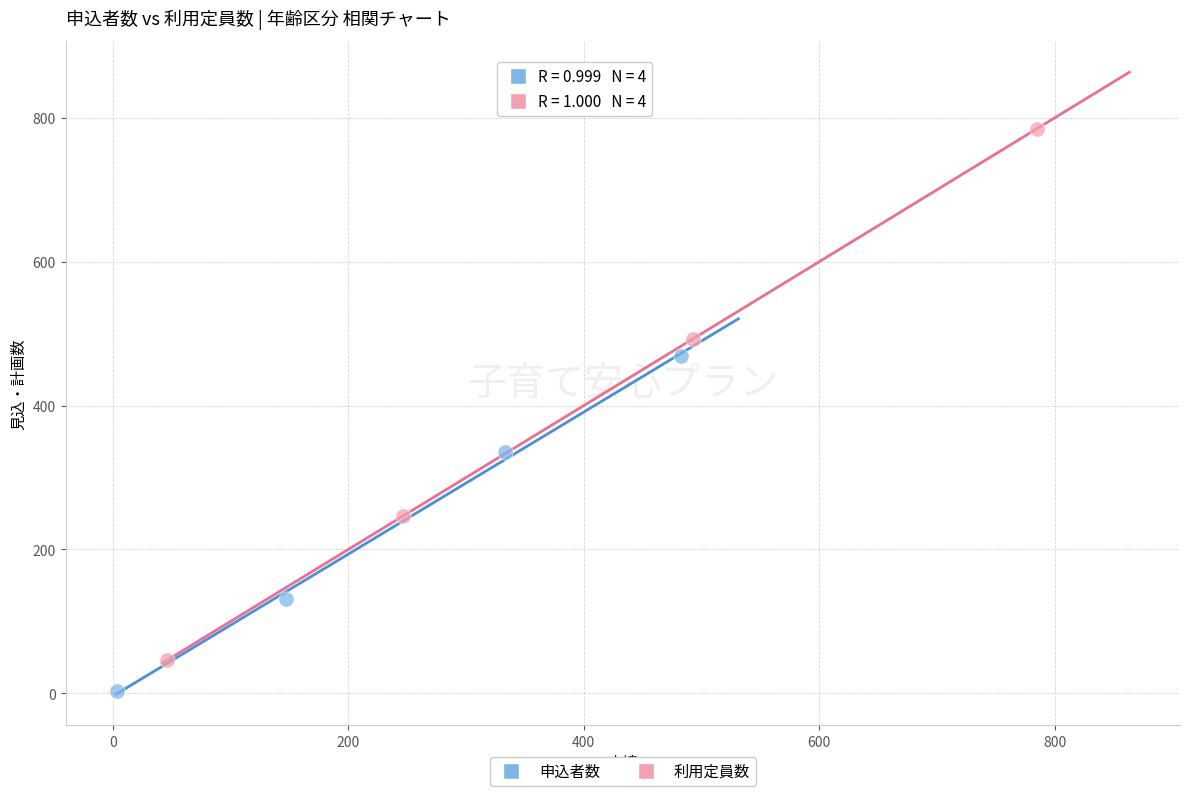

What are all the series names shown in the legend?

申込者数, 利用定員数